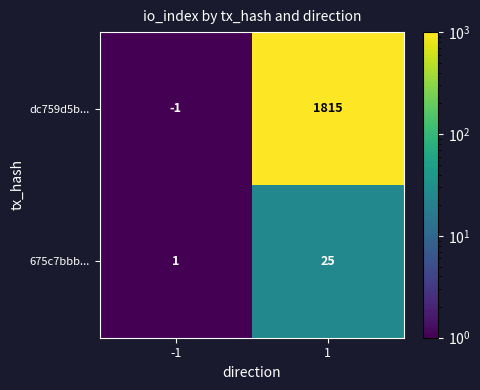

What is the minimum value shown in the chart?

-1